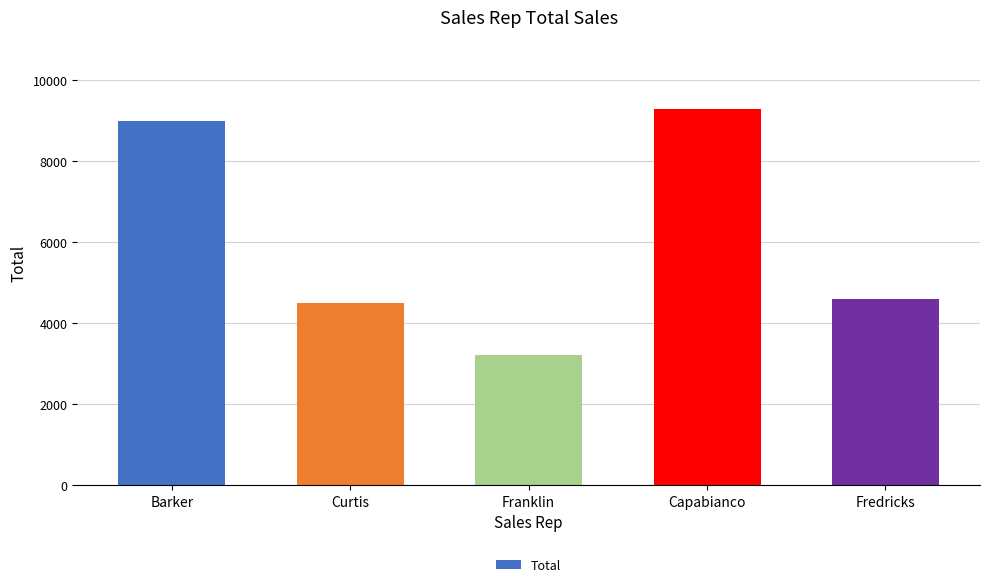

At which label is the value closest to 6255?

Fredricks